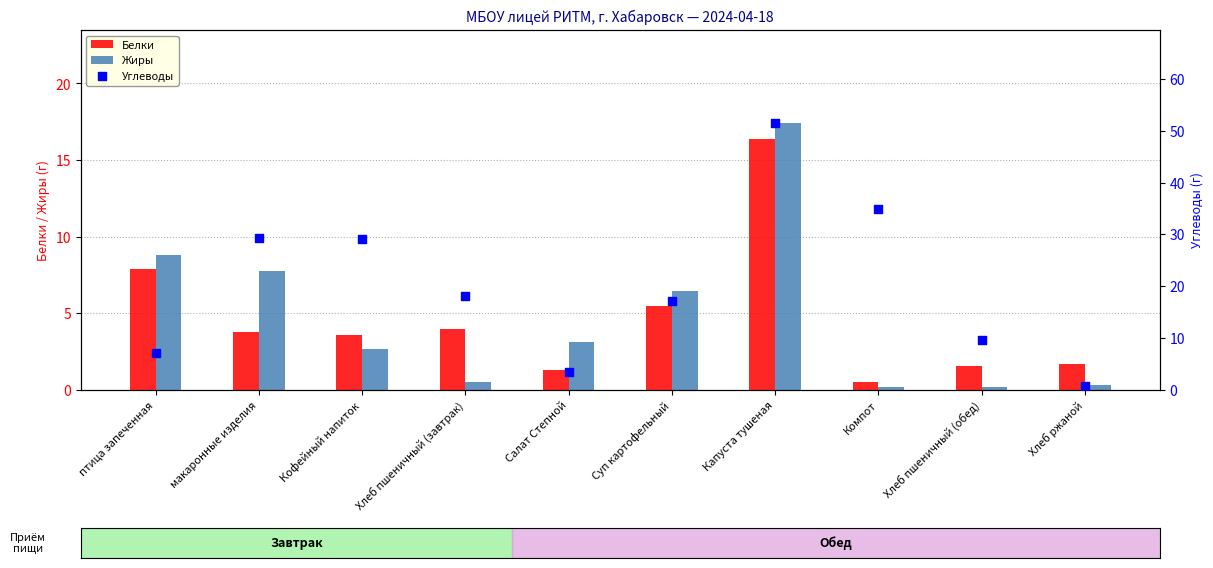

Which series has the widest spread of Y values?

Углеводы